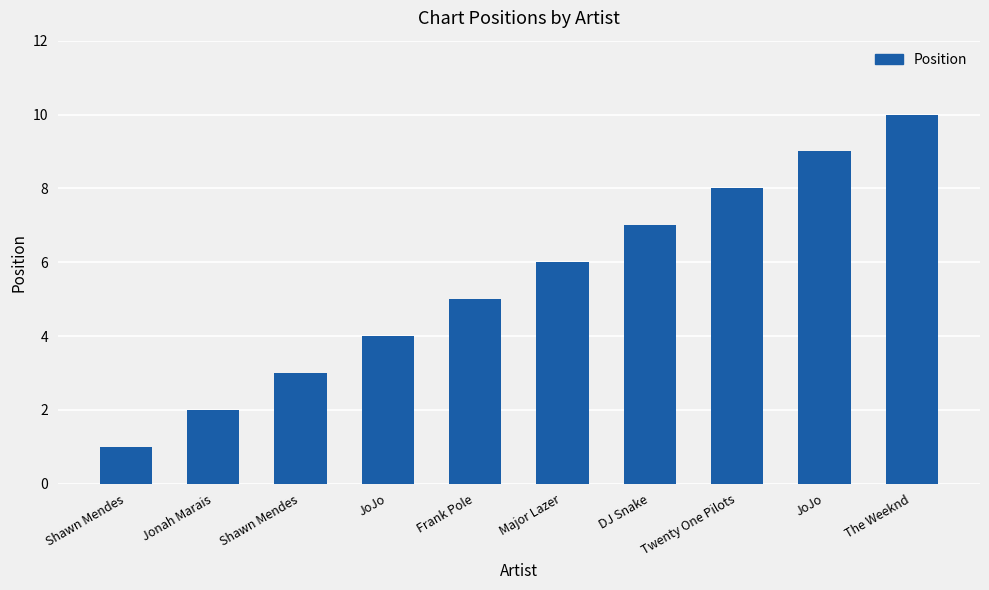

How many distinct data groups are displayed?

1